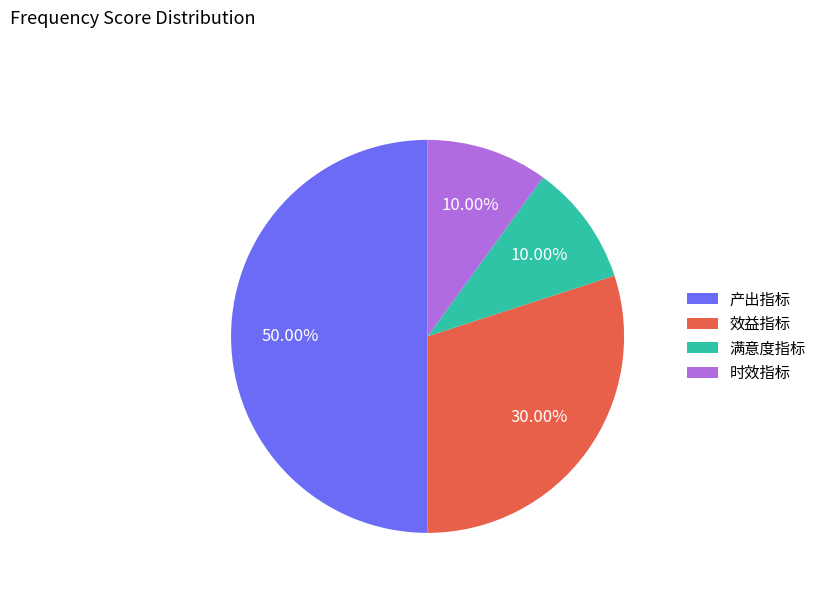

What percentage is the 时效指标 slice, to the nearest percent?

10%